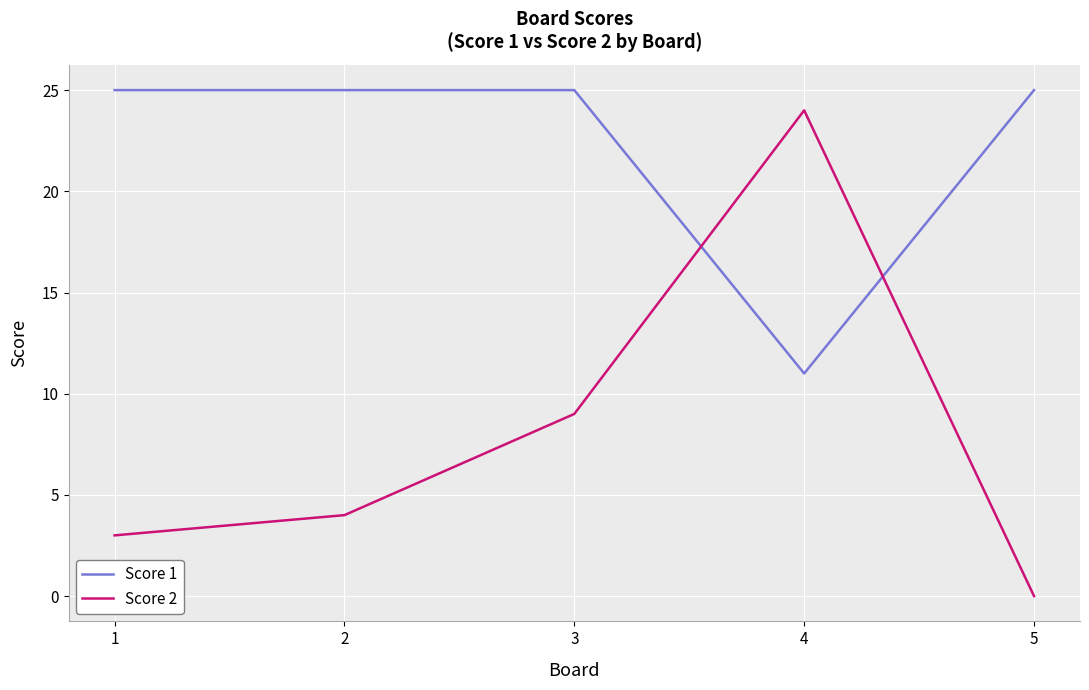

At 3, list the series in order from largest to smallest.

Score 1, Score 2